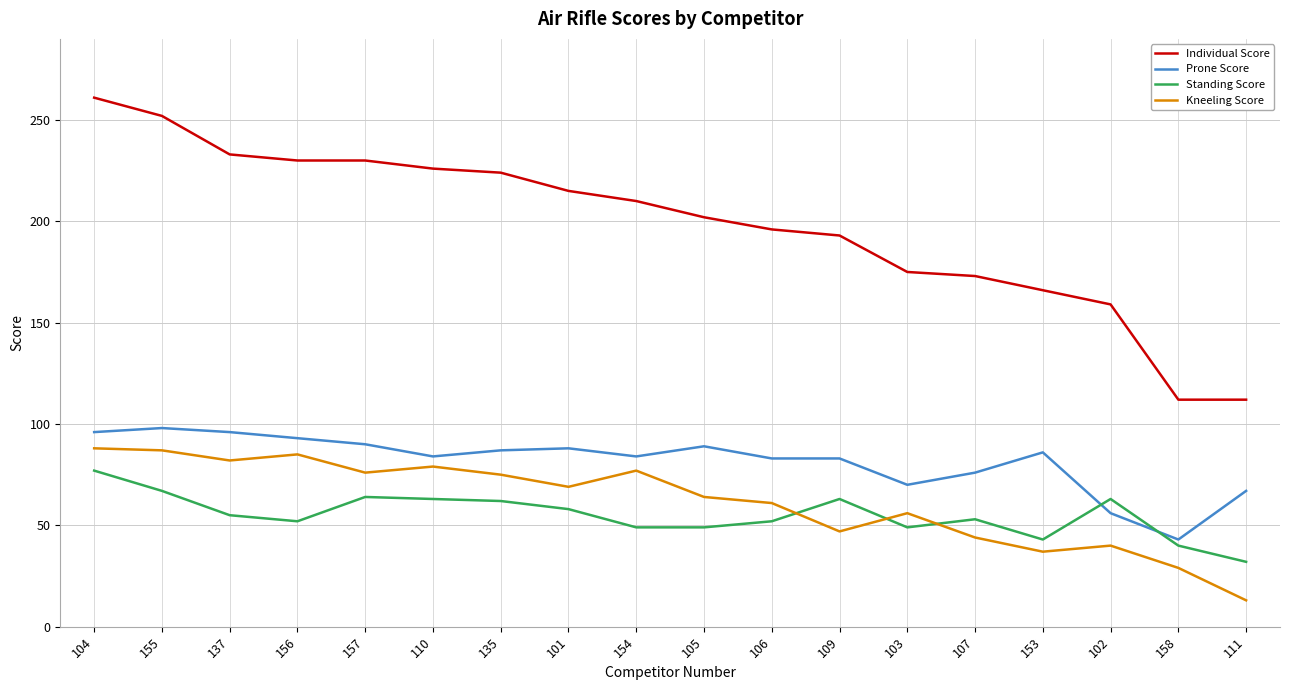

What is the sum of all Kneeling Score values?

1109